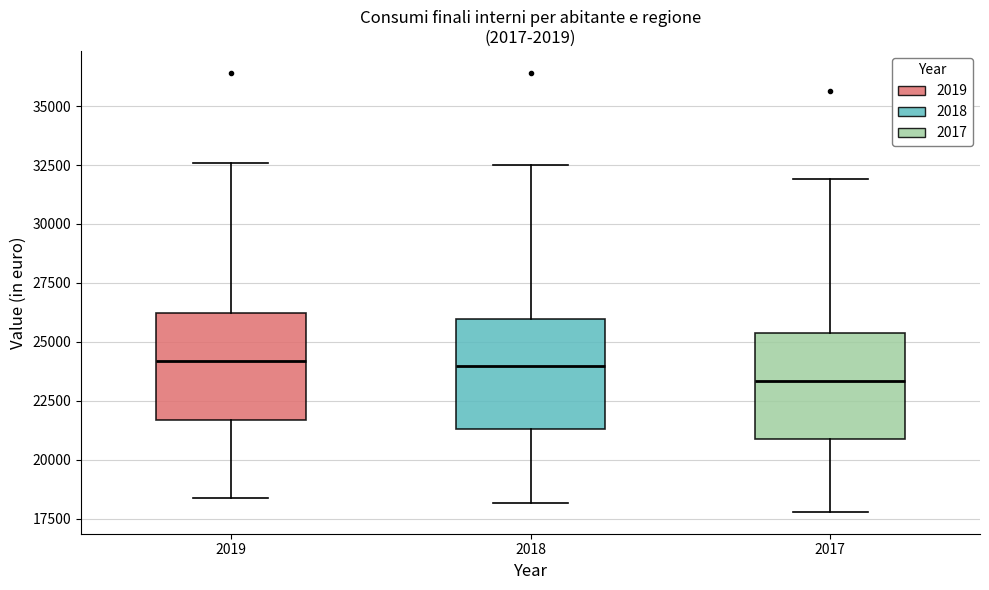

Where is the upper edge of the box at x = 2018 on the y-axis? The values are not printed on the chart, so give them approximately, as read against the axis.

26000